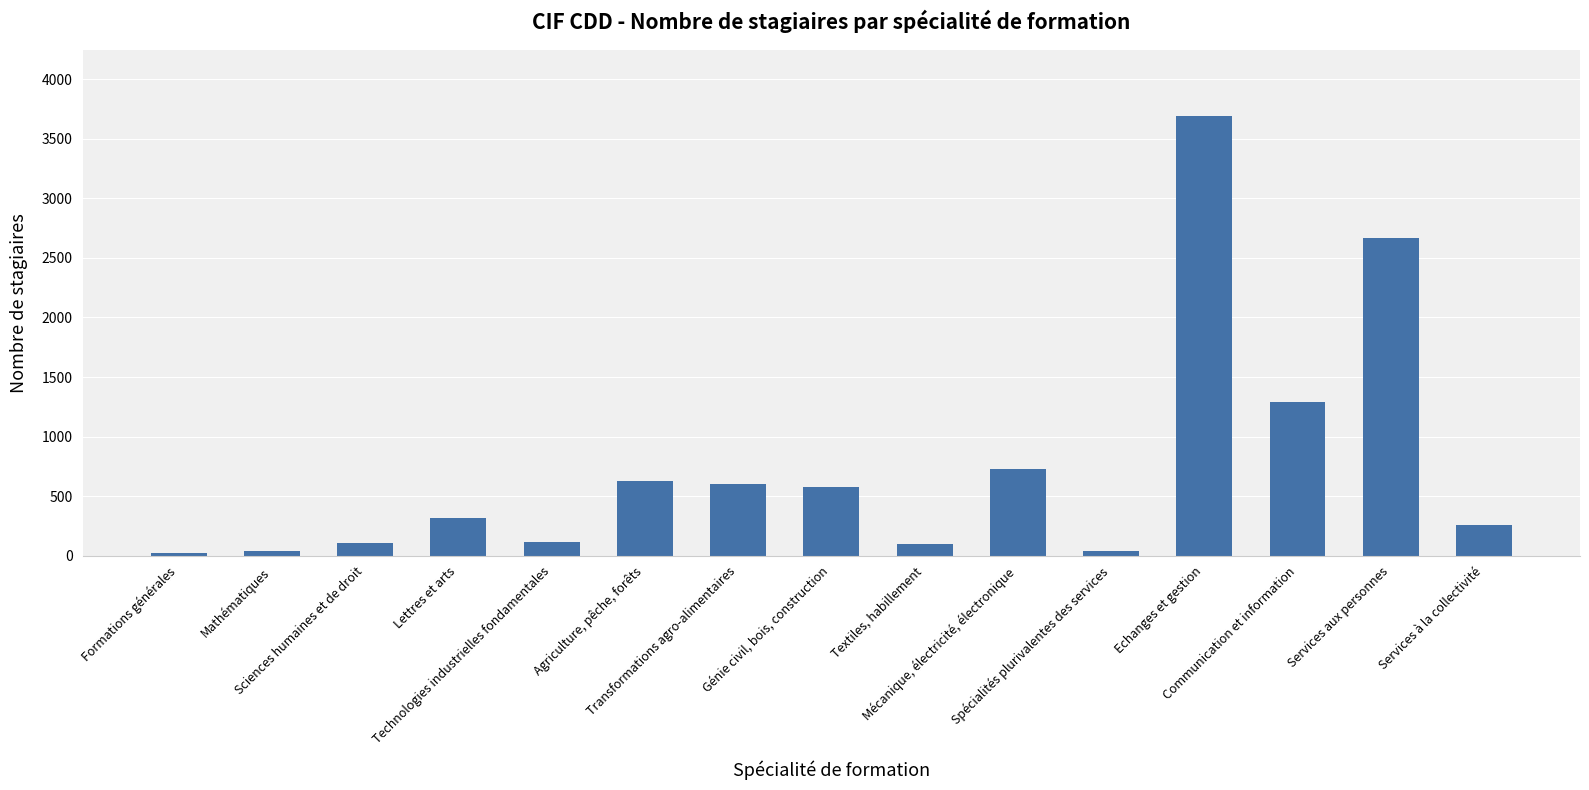

What is the sum of all values?

11180